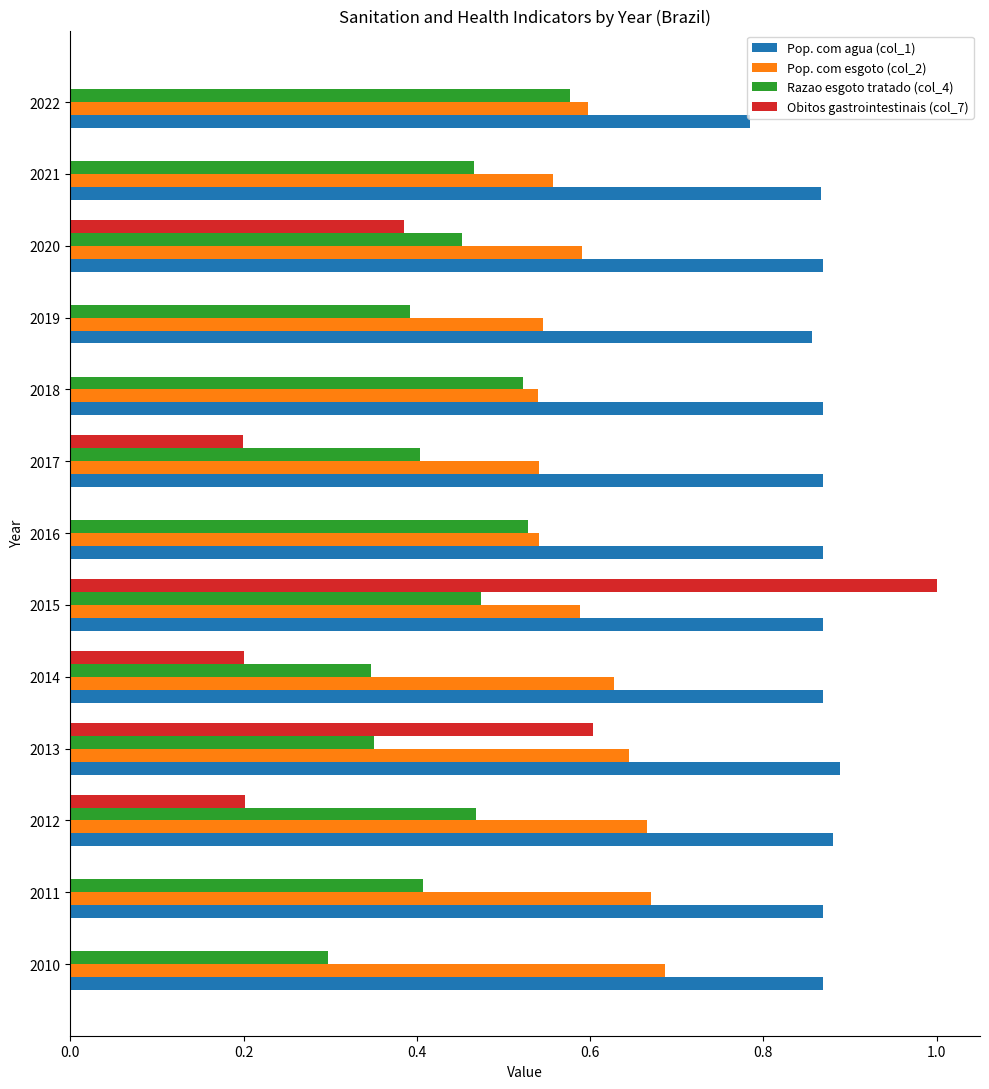

The Pop. com esgoto (col_2) series shows 0.2 at 2011. True or false?

False